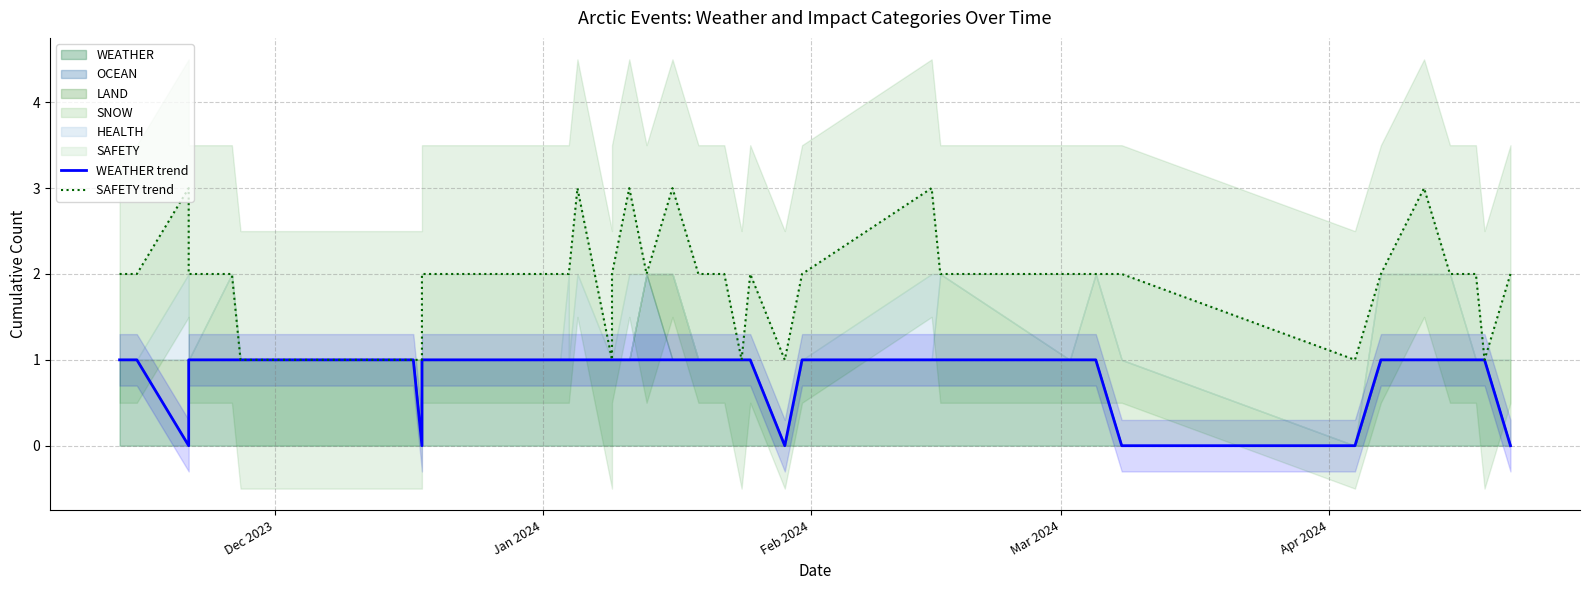

True or false: SAFETY trend and WEATHER trend intersect in this chart.

False